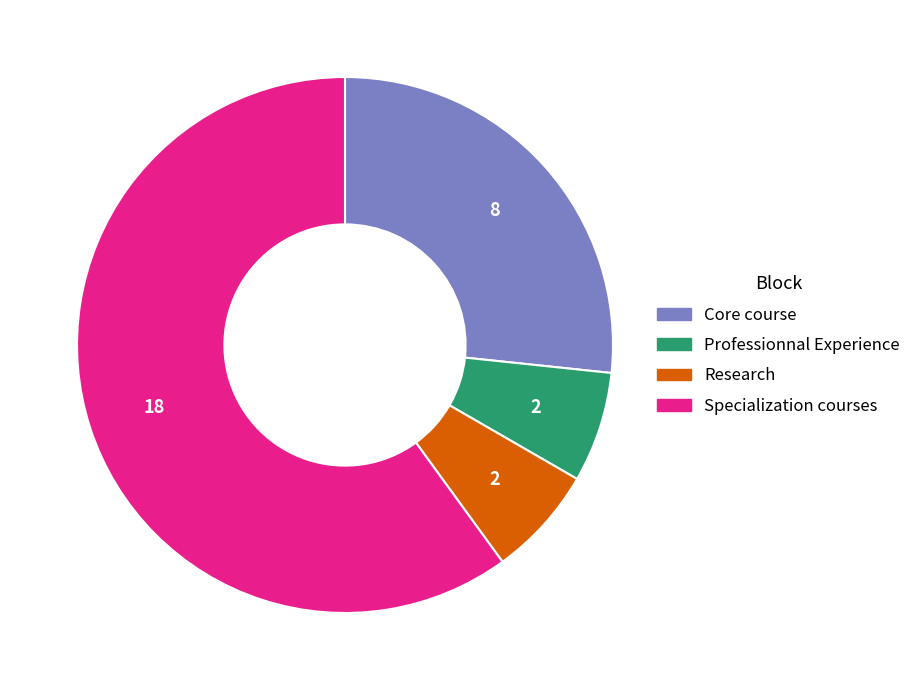

True or false: Core course accounts for 14% of the total.

False